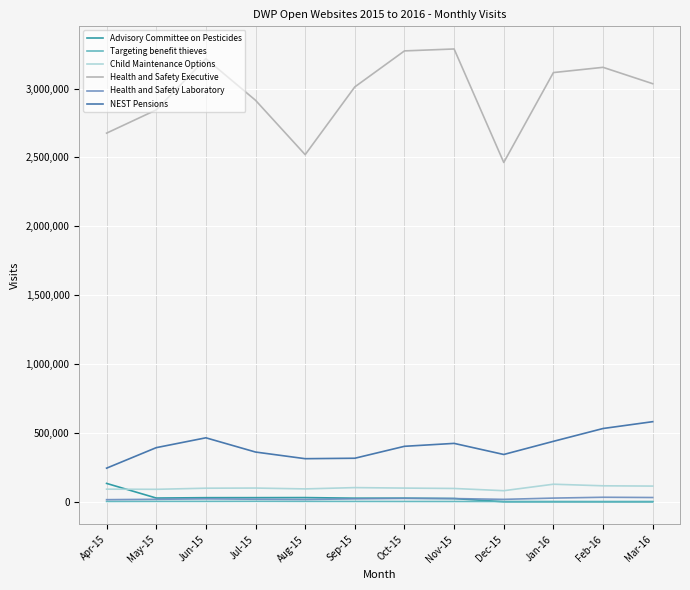

Which category has the highest value in the Advisory Committee on Pesticides series?

Apr-15